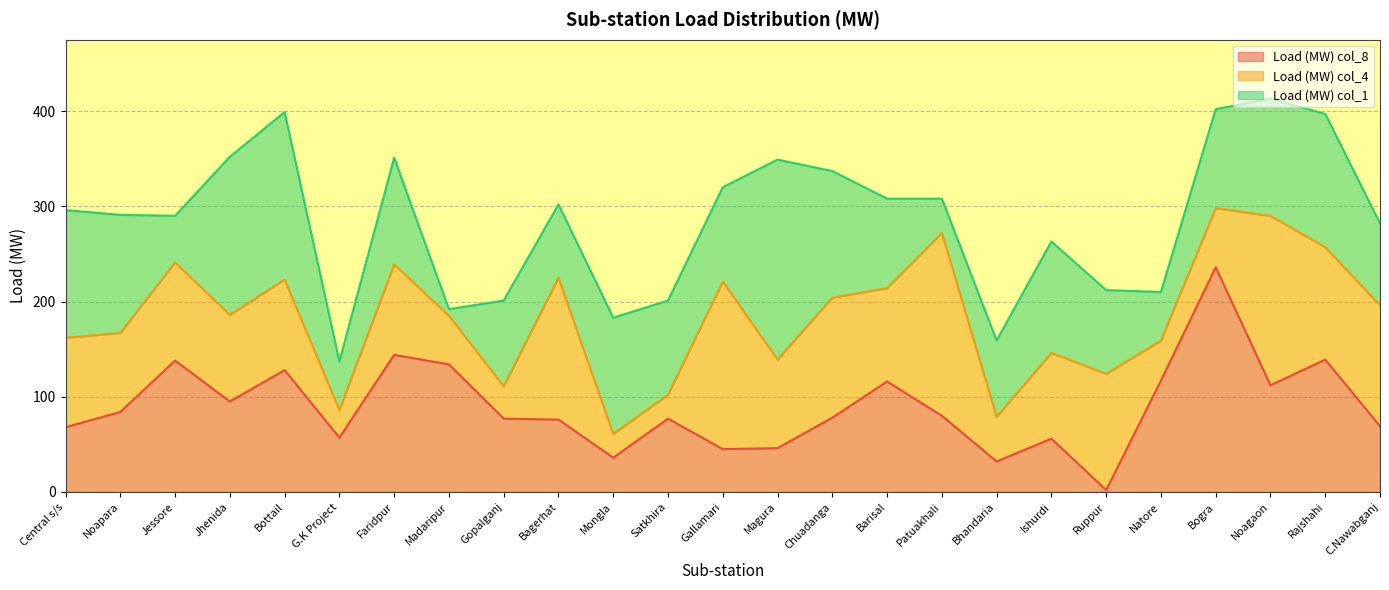

Between Gallamari and Rajshahi, which series saw the biggest shift?

Load (MW) col_8